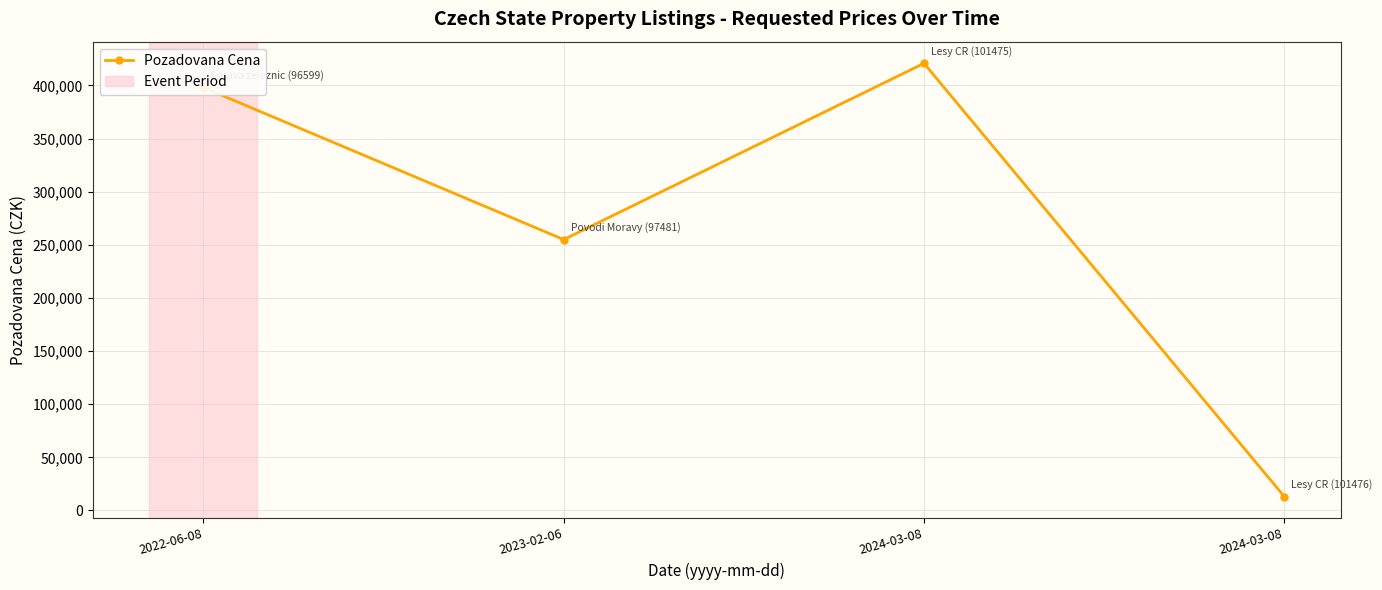

Rank the categories by value from highest to lowest.

2024-03-08, 2022-06-08, 2023-02-06, 2024-03-08